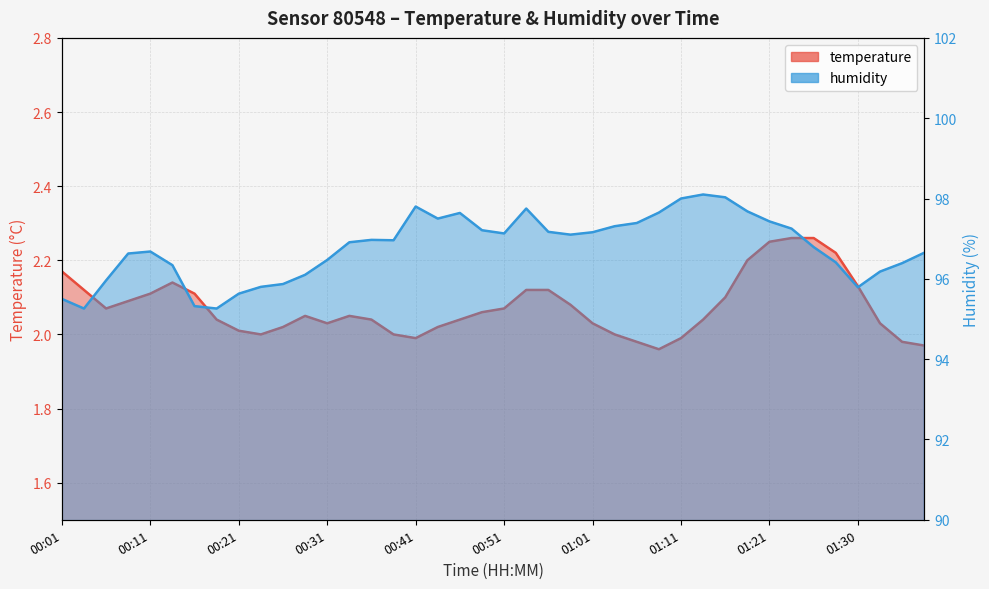

Reading left to right, extract all data points from this chart.

temperature: 2.2	2.1	2.1	2.1	2.1	2.1	2.1	2.0	2.0	2.0	2.0	2.0	2.0	2.0	2.0	2.0	2.0	2.0	2.0	2.1	2.1	2.1	2.1	2.1	2.0	2.0	2.0	2.0	2.0	2.0	2.1	2.2	2.2	2.3	2.3	2.2	2.1	2.0	2.0	2.0
humidity: 95.5	95.3	96.0	96.6	96.7	96.3	95.3	95.3	95.6	95.8	95.9	96.1	96.5	96.9	97.0	97.0	97.8	97.5	97.6	97.2	97.1	97.8	97.2	97.1	97.2	97.3	97.4	97.7	98.0	98.1	98.0	97.7	97.4	97.2	96.8	96.4	95.8	96.2	96.4	96.7